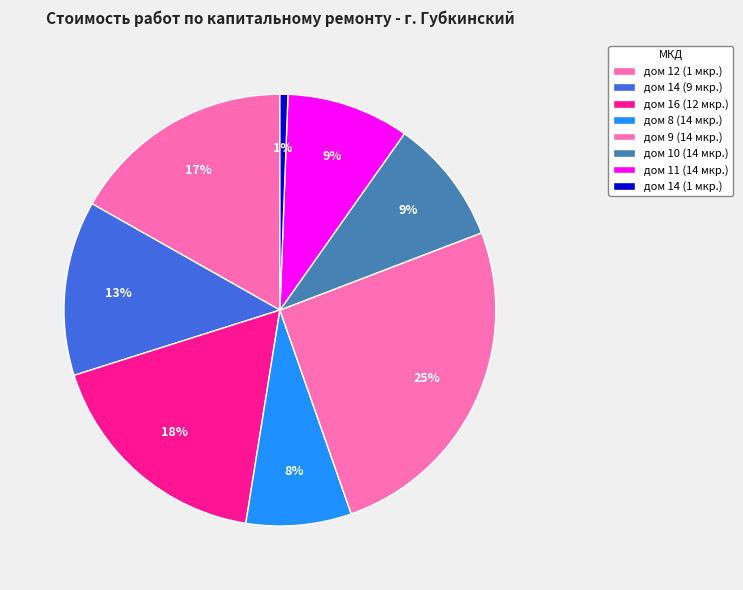

Which slice is the smallest?

дом 14 (1 мкр.)